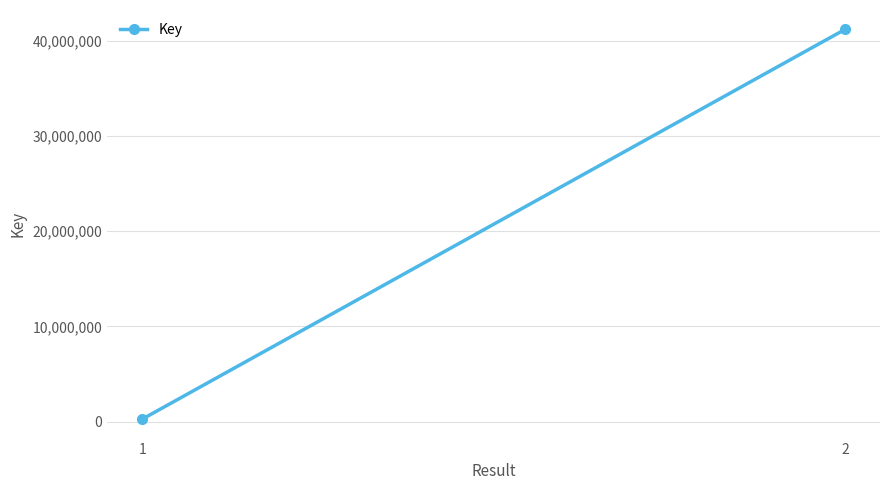

Which label corresponds to the largest value in the chart?

2